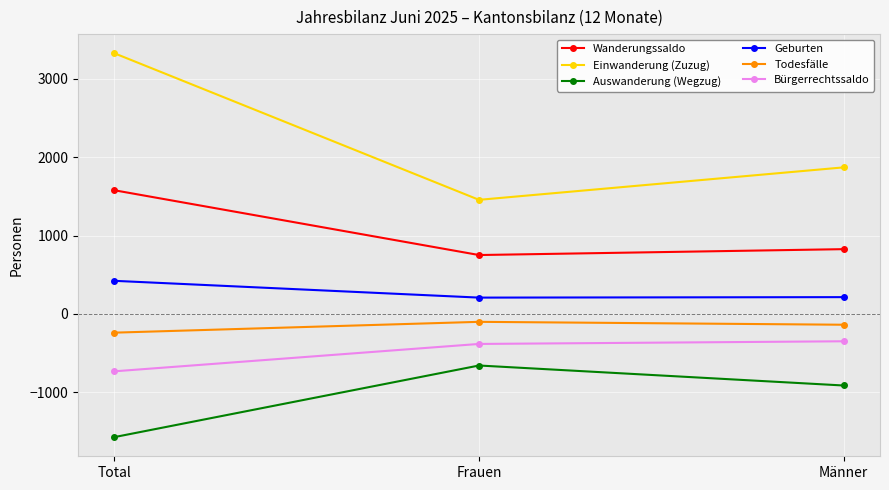

Where does the Wanderungssaldo series first go above 826?

Total